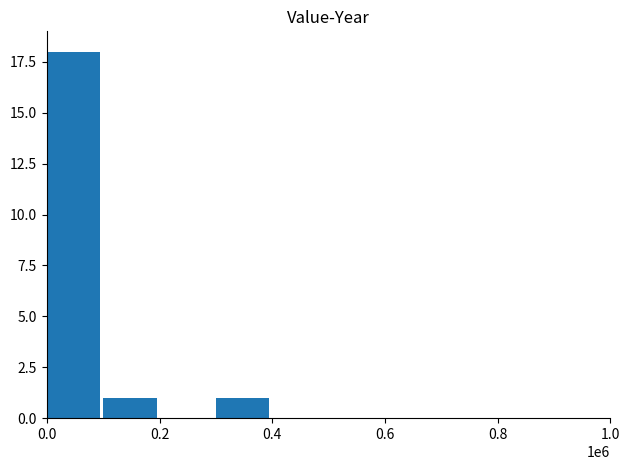

What is the greatest value displayed?

18